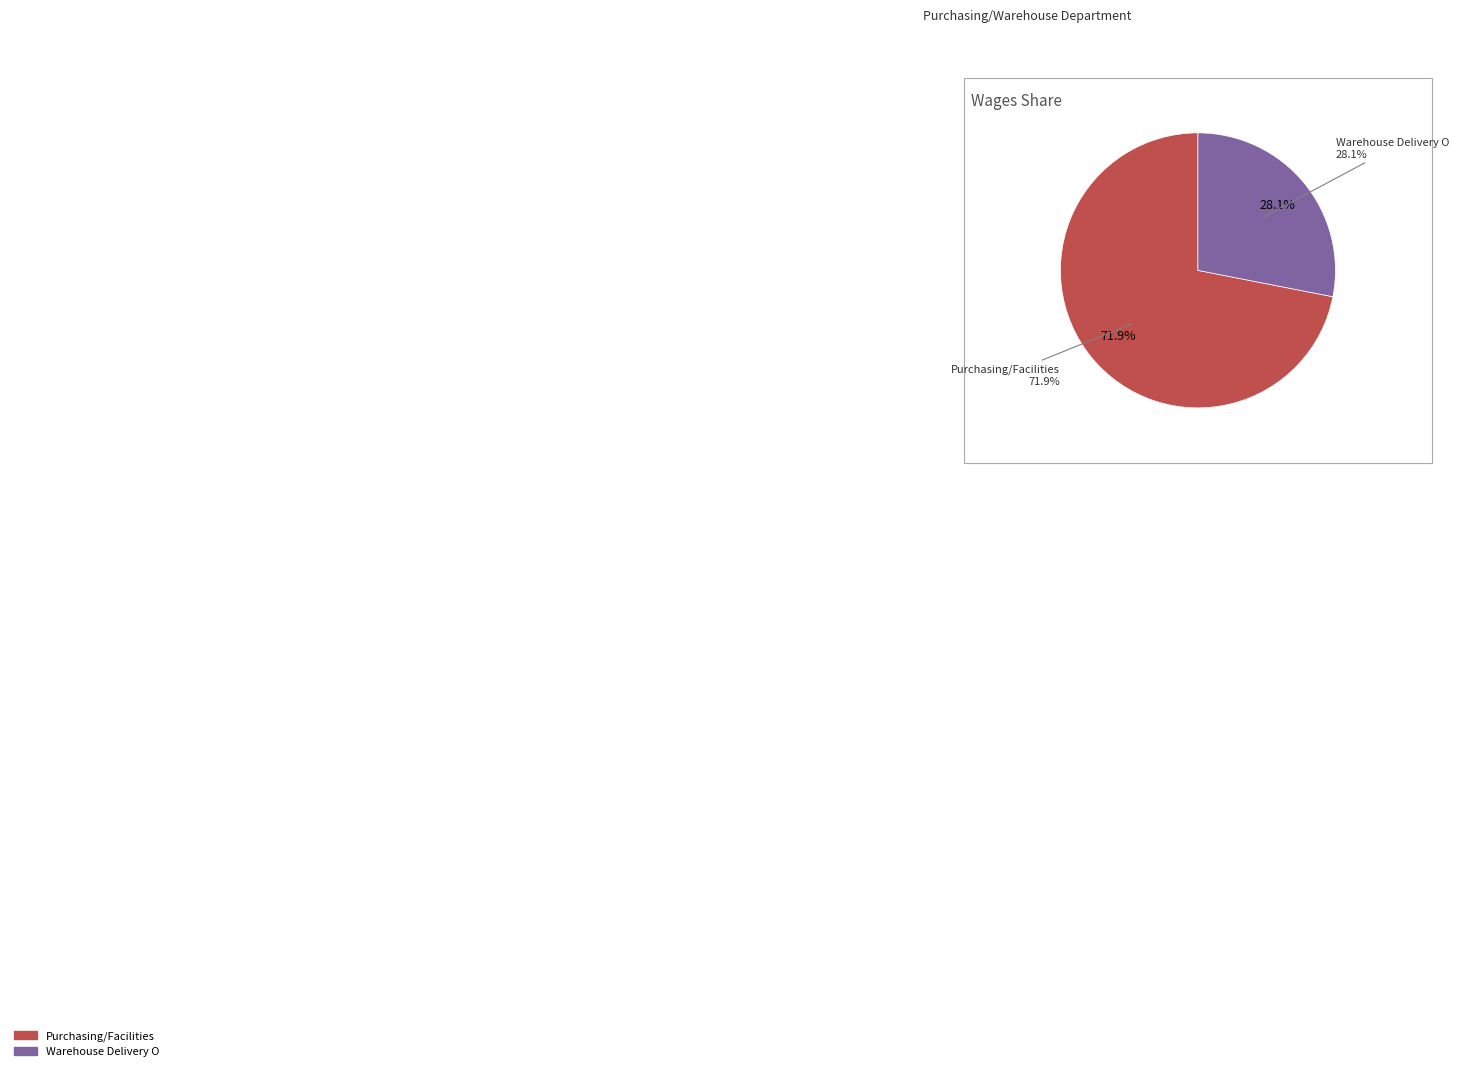

What is the majority slice?

Purchasing/Facilities